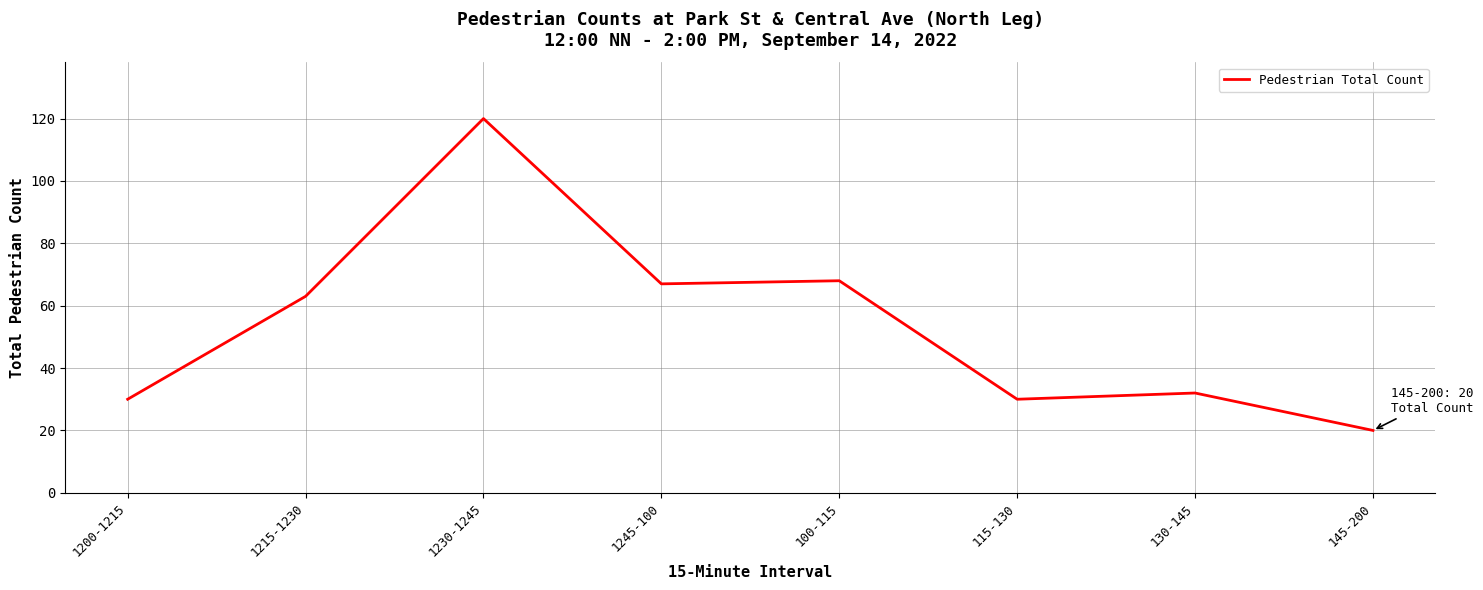

The value at 1245-100 is 67. True or false?

True